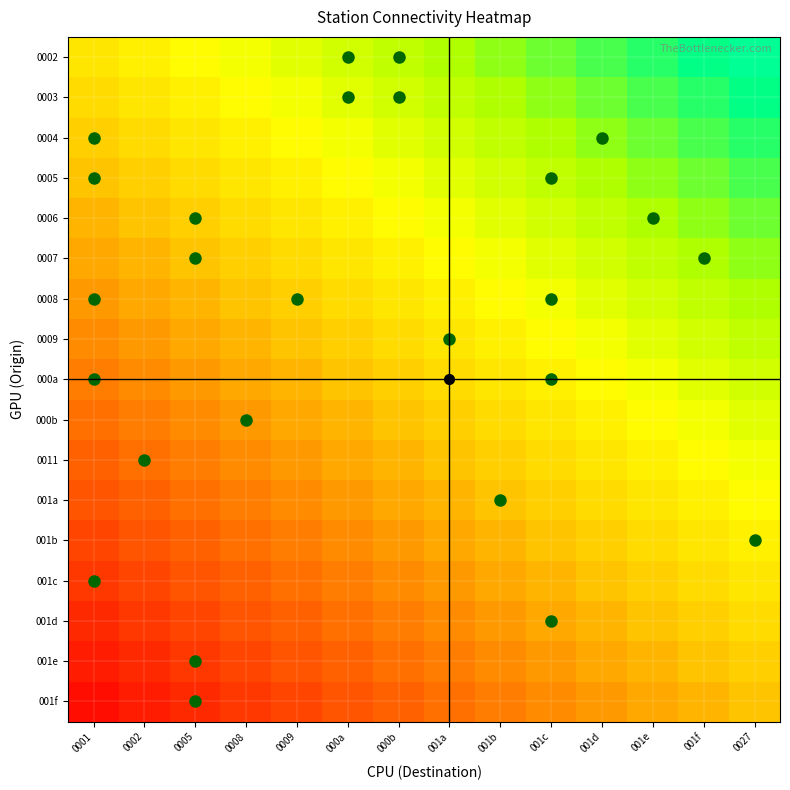

Reading left to right, extract all data points from this chart.

0002: 0001=0.5	0002=0.5	0005=0.6	0008=0.6	0009=0.6	000a=0.6	000b=0.7	001a=0.7	001b=0.7	001c=0.8	001d=0.8	001e=0.8	001f=0.9	0027=0.9
0003: 0001=0.5	0002=0.5	0005=0.5	0008=0.6	0009=0.6	000a=0.6	000b=0.6	001a=0.7	001b=0.7	001c=0.7	001d=0.8	001e=0.8	001f=0.8	0027=0.9
0004: 0001=0.4	0002=0.5	0005=0.5	0008=0.5	0009=0.6	000a=0.6	000b=0.6	001a=0.6	001b=0.7	001c=0.7	001d=0.7	001e=0.8	001f=0.8	0027=0.8
0005: 0001=0.4	0002=0.4	0005=0.5	0008=0.5	0009=0.5	000a=0.6	000b=0.6	001a=0.6	001b=0.6	001c=0.7	001d=0.7	001e=0.7	001f=0.8	0027=0.8
0006: 0001=0.4	0002=0.4	0005=0.4	0008=0.5	0009=0.5	000a=0.5	000b=0.6	001a=0.6	001b=0.6	001c=0.6	001d=0.7	001e=0.7	001f=0.7	0027=0.8
0007: 0001=0.4	0002=0.4	0005=0.4	0008=0.4	0009=0.5	000a=0.5	000b=0.5	001a=0.6	001b=0.6	001c=0.6	001d=0.6	001e=0.7	001f=0.7	0027=0.7
0008: 0001=0.3	0002=0.4	0005=0.4	0008=0.4	0009=0.4	000a=0.5	000b=0.5	001a=0.5	001b=0.6	001c=0.6	001d=0.6	001e=0.6	001f=0.7	0027=0.7
0009: 0001=0.3	0002=0.3	0005=0.4	0008=0.4	0009=0.4	000a=0.4	000b=0.5	001a=0.5	001b=0.5	001c=0.6	001d=0.6	001e=0.6	001f=0.6	0027=0.7
000a: 0001=0.3	0002=0.3	0005=0.3	0008=0.4	0009=0.4	000a=0.4	000b=0.4	001a=0.5	001b=0.5	001c=0.5	001d=0.6	001e=0.6	001f=0.6	0027=0.6
000b: 0001=0.2	0002=0.3	0005=0.3	0008=0.3	0009=0.4	000a=0.4	000b=0.4	001a=0.4	001b=0.5	001c=0.5	001d=0.5	001e=0.6	001f=0.6	0027=0.6
0011: 0001=0.2	0002=0.2	0005=0.3	0008=0.3	0009=0.3	000a=0.4	000b=0.4	001a=0.4	001b=0.4	001c=0.5	001d=0.5	001e=0.5	001f=0.6	0027=0.6
001a: 0001=0.2	0002=0.2	0005=0.2	0008=0.3	0009=0.3	000a=0.3	000b=0.4	001a=0.4	001b=0.4	001c=0.4	001d=0.5	001e=0.5	001f=0.5	0027=0.6
001b: 0001=0.1	0002=0.2	0005=0.2	0008=0.2	0009=0.3	000a=0.3	000b=0.3	001a=0.4	001b=0.4	001c=0.4	001d=0.4	001e=0.5	001f=0.5	0027=0.5
001c: 0001=0.1	0002=0.1	0005=0.2	0008=0.2	0009=0.2	000a=0.3	000b=0.3	001a=0.3	001b=0.4	001c=0.4	001d=0.4	001e=0.4	001f=0.5	0027=0.5
001d: 0001=0.1	0002=0.1	0005=0.1	0008=0.2	0009=0.2	000a=0.2	000b=0.3	001a=0.3	001b=0.3	001c=0.4	001d=0.4	001e=0.4	001f=0.4	0027=0.5
001e: 0001=0.1	0002=0.1	0005=0.1	0008=0.1	0009=0.2	000a=0.2	000b=0.2	001a=0.3	001b=0.3	001c=0.3	001d=0.4	001e=0.4	001f=0.4	0027=0.4
001f: 0001=0.0	0002=0.1	0005=0.1	0008=0.1	0009=0.1	000a=0.2	000b=0.2	001a=0.2	001b=0.3	001c=0.3	001d=0.3	001e=0.4	001f=0.4	0027=0.4